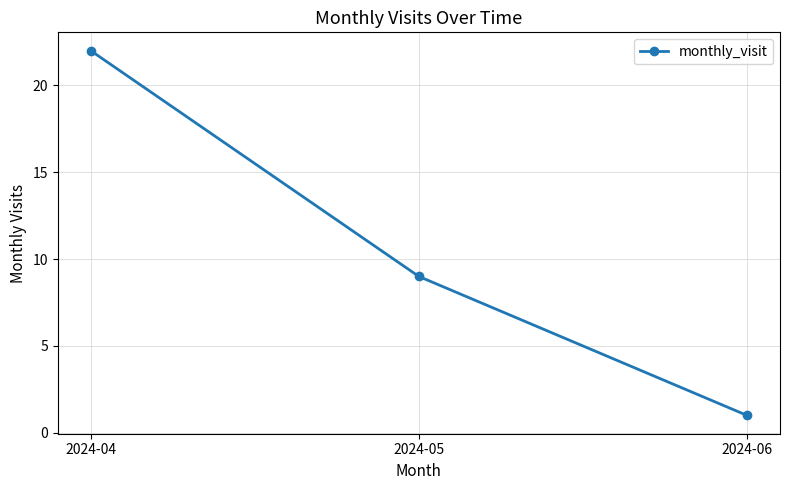

The value at 2024-06 is 1. True or false?

True